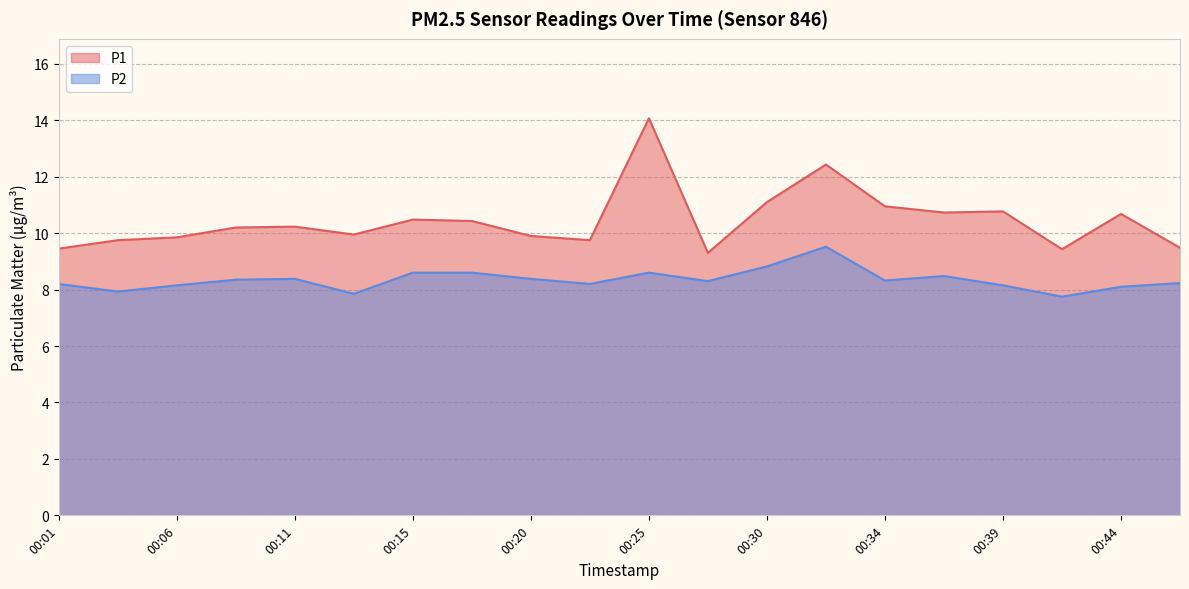

What is the difference between the maximum and minimum values in the P1 series?

4.8